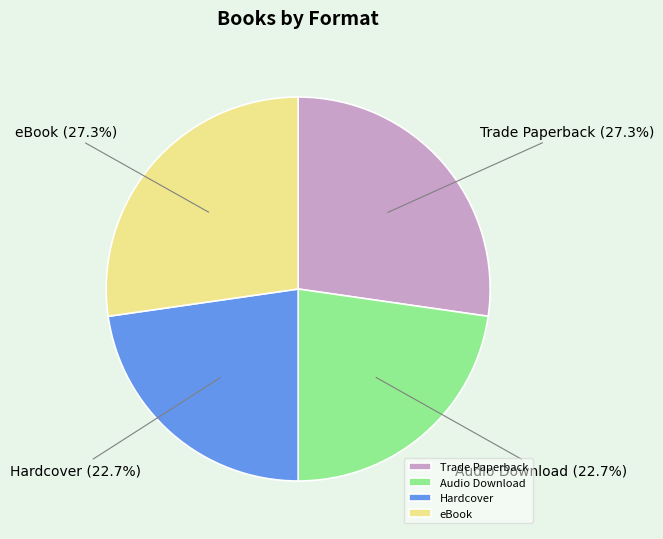

What percentage is the Audio Download slice, to the nearest percent?

23%